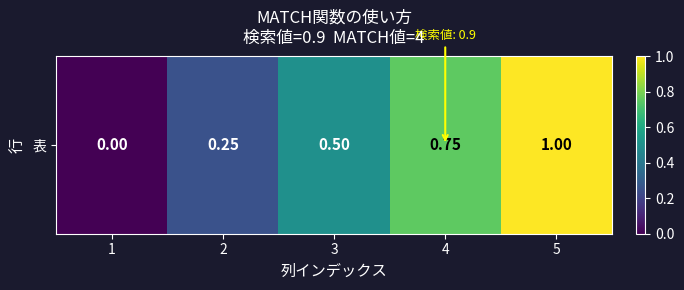

Which has a higher value, 1 or 4?

4